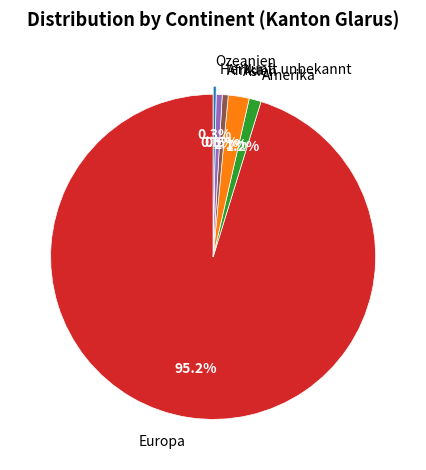

What is the total percentage of Europa and Asien?

97.3%